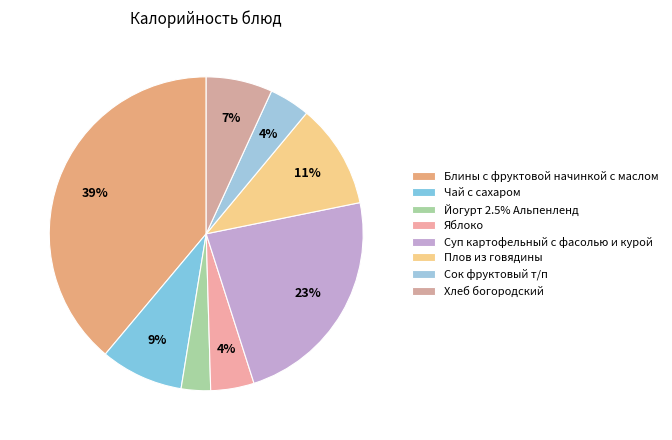

What percentage is NOT represented by Яблоко?

95.5%